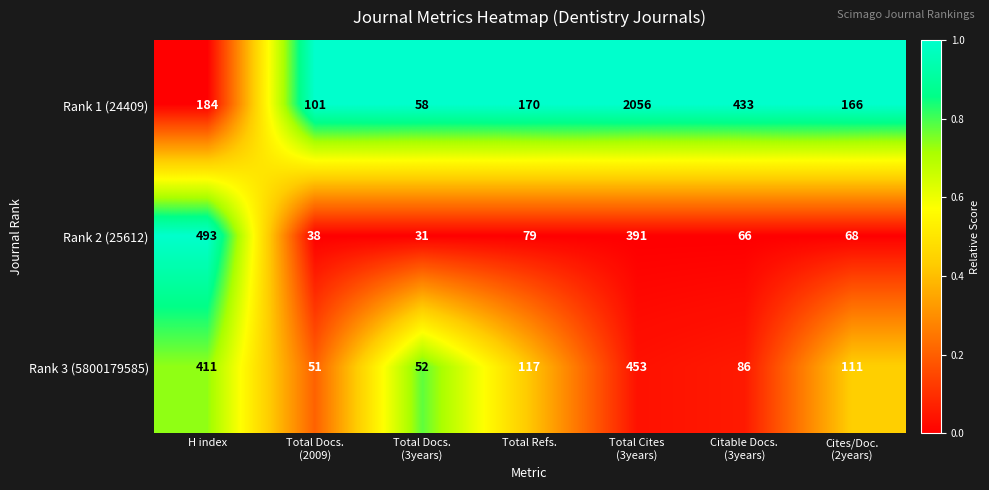

Reading left to right, list all the values displayed in this chart.

Rank 1 (24409): 184	101	58	170	2056	433	166
Rank 2 (25612): 493	38	31	79	391	66	68
Rank 3 (5800179585): 411	51	52	117	453	86	111